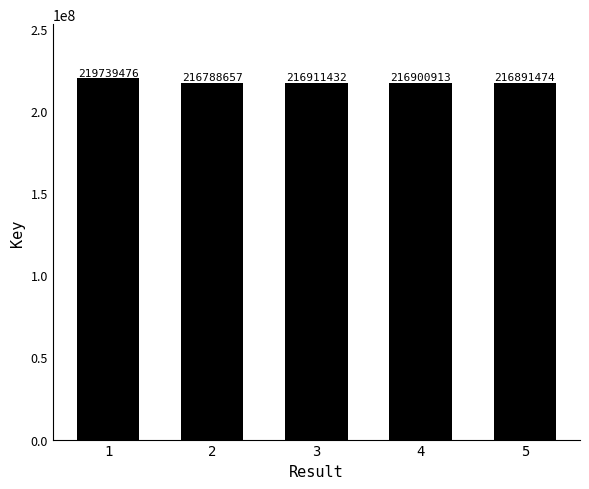

What is the approximate value at 5?

216891474